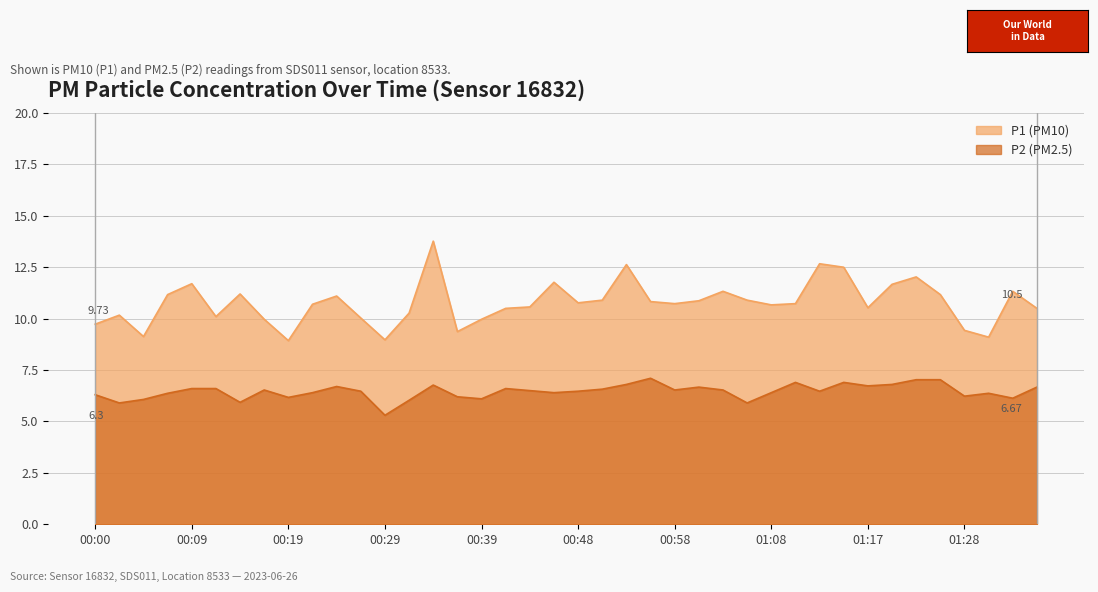

How many distinct data groups are displayed?

2